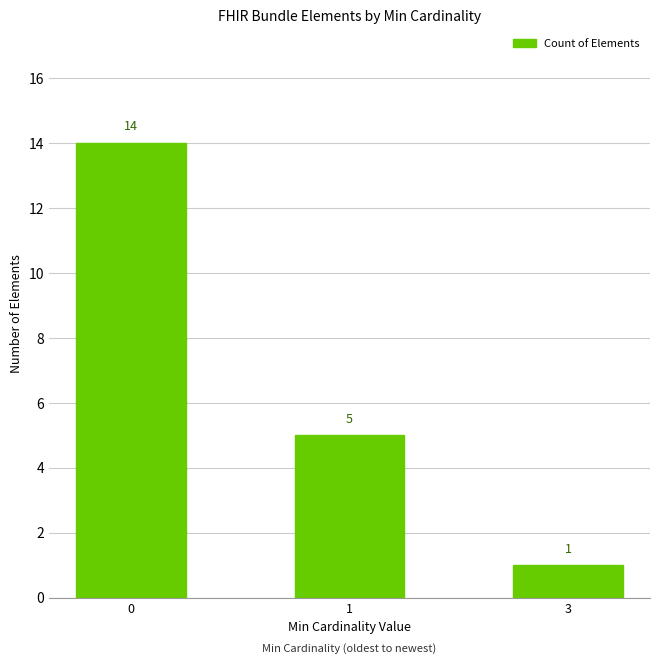

List the labels in order of value, largest first.

0, 1, 3